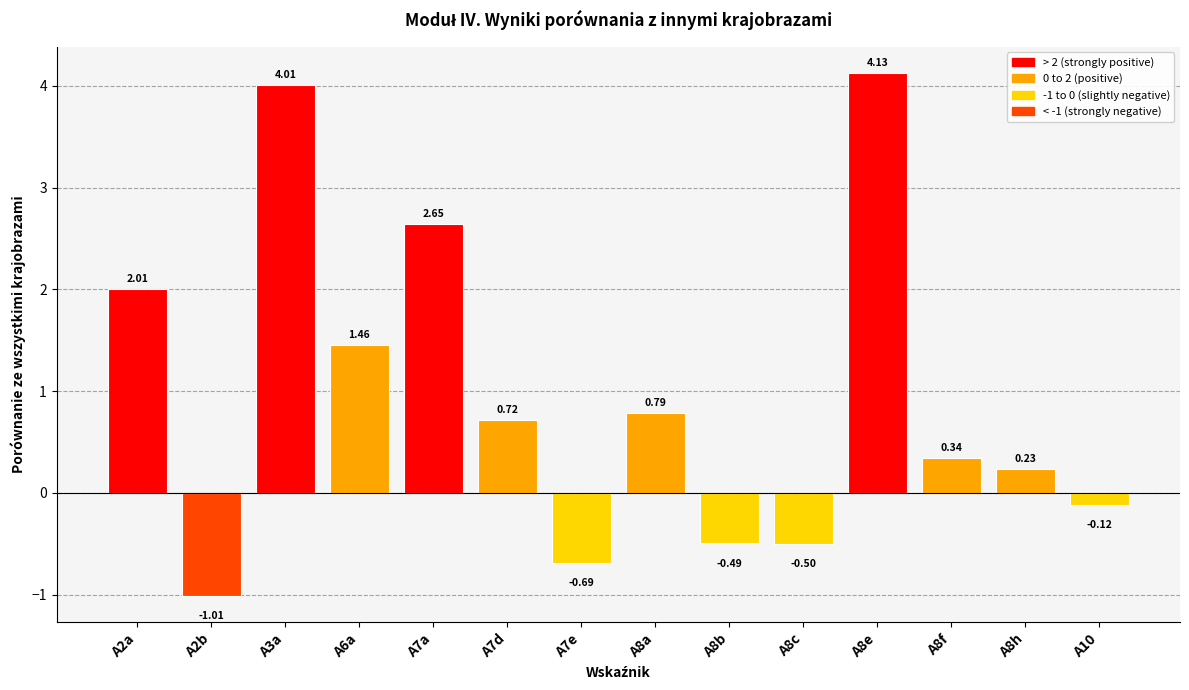

How many values are above zero?

9